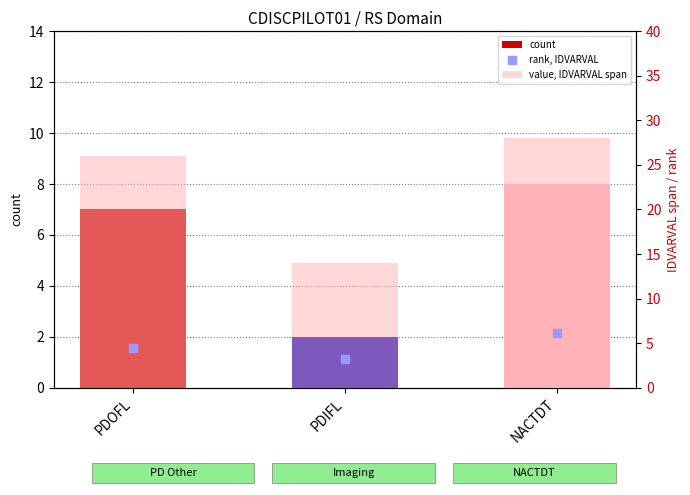

At which category is the sum across all series the highest?

NACTDT